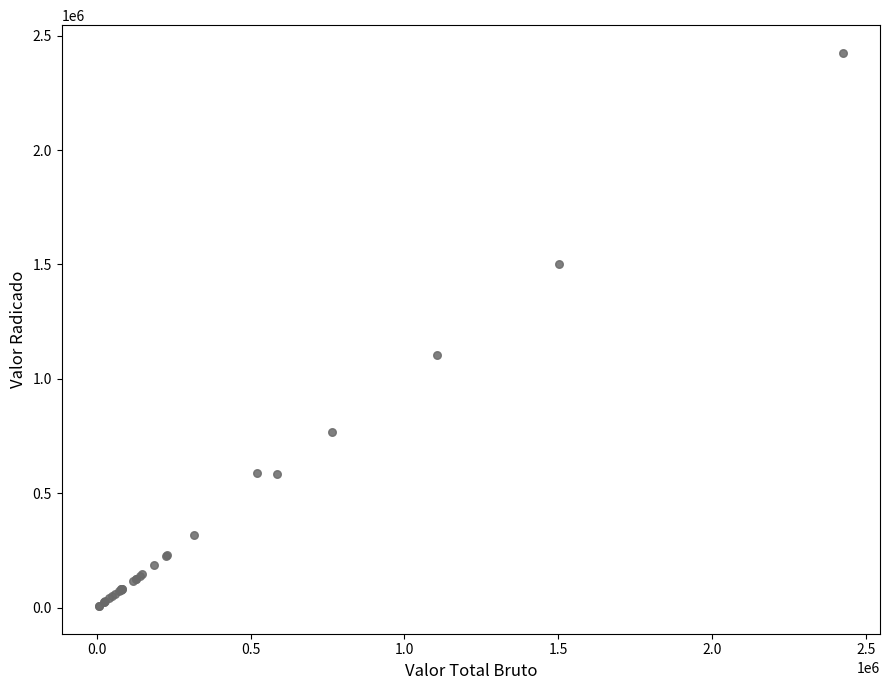

What Y value in the scatter plot is closest to 1215750?

1105095